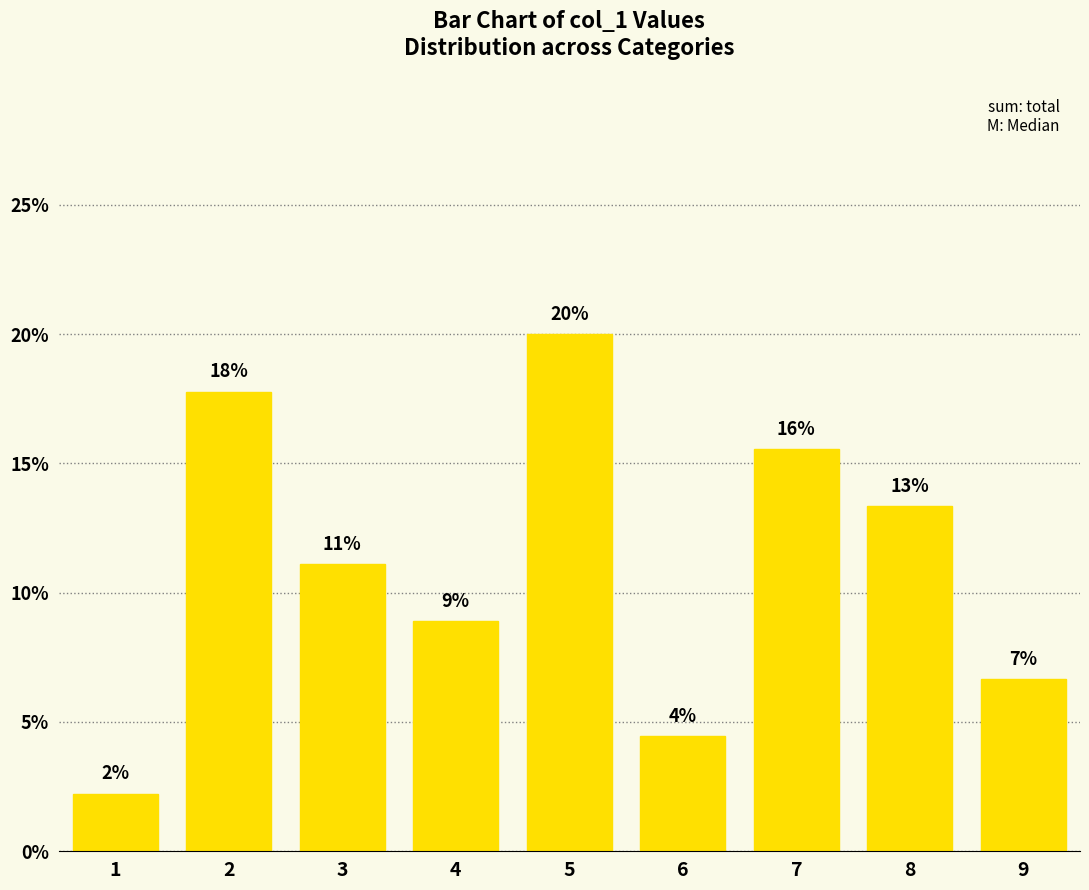

How many bars are there in total?

9